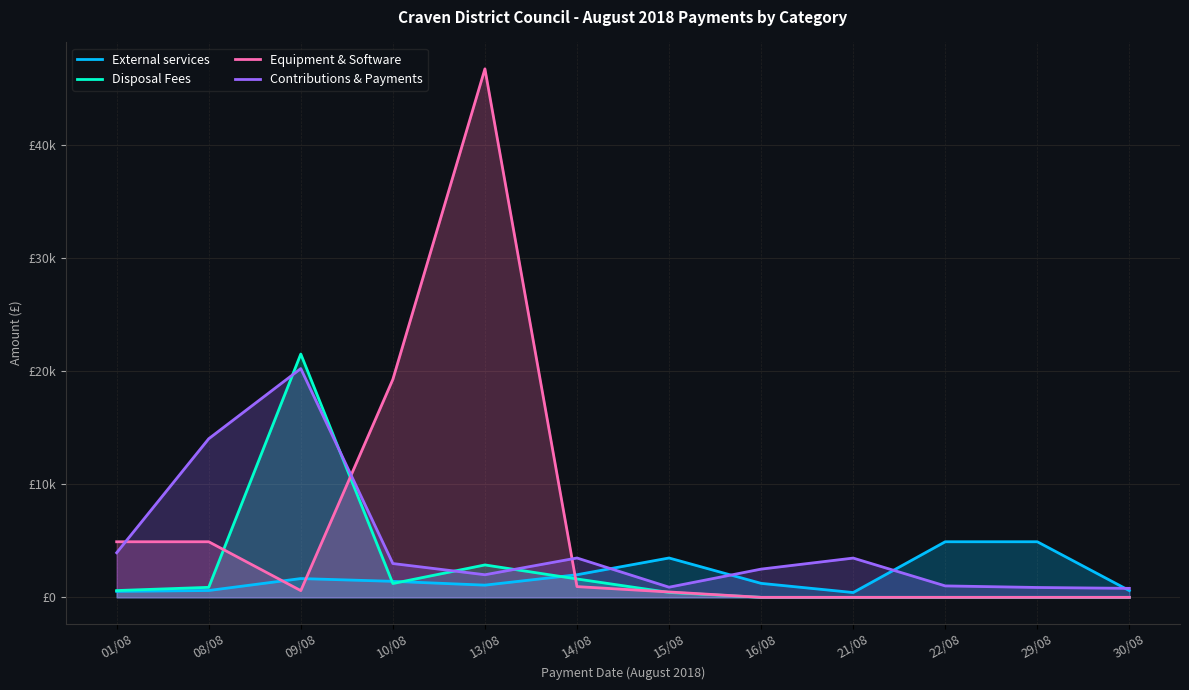

What is the total value across all series at 22/08?

5932.0